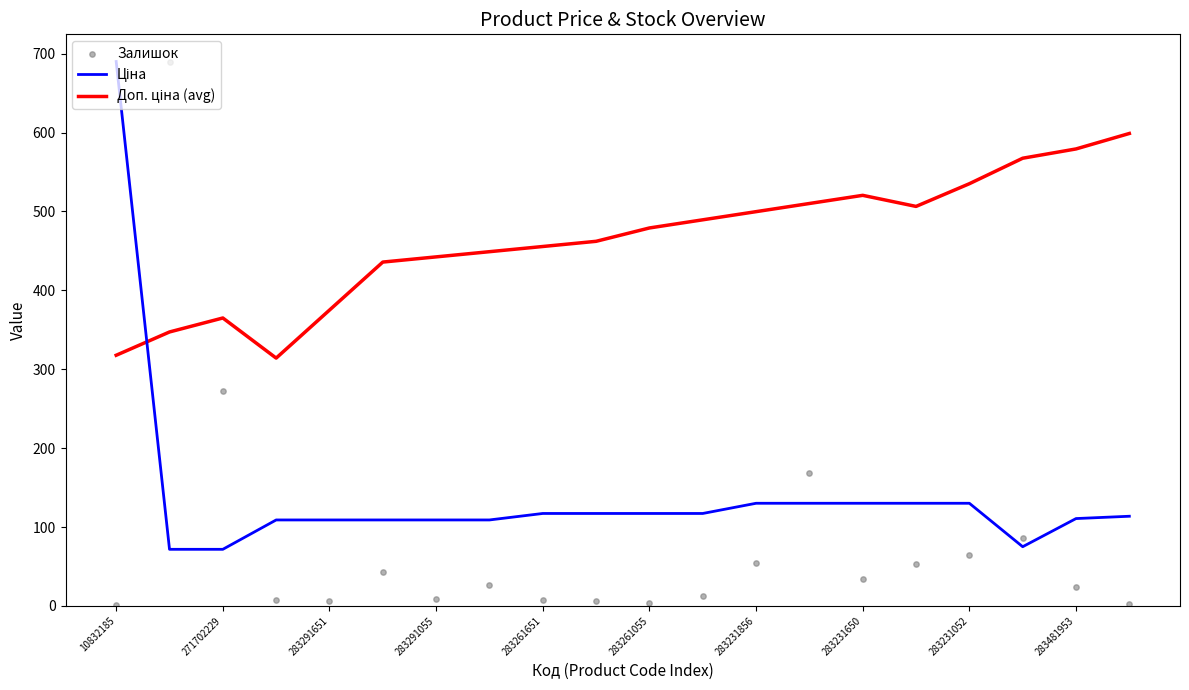

Which series reaches the maximum Y coordinate?

Ціна